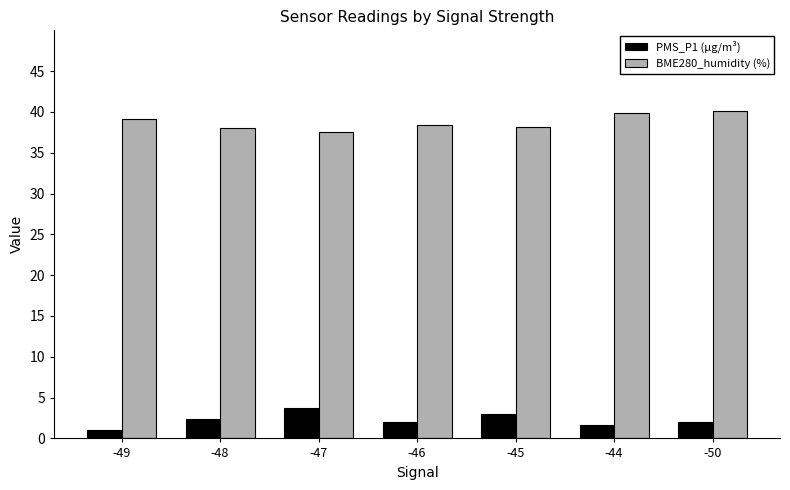

True or false: PMS_P1 (µg/m³) has a value of 2.0 at -46.

True